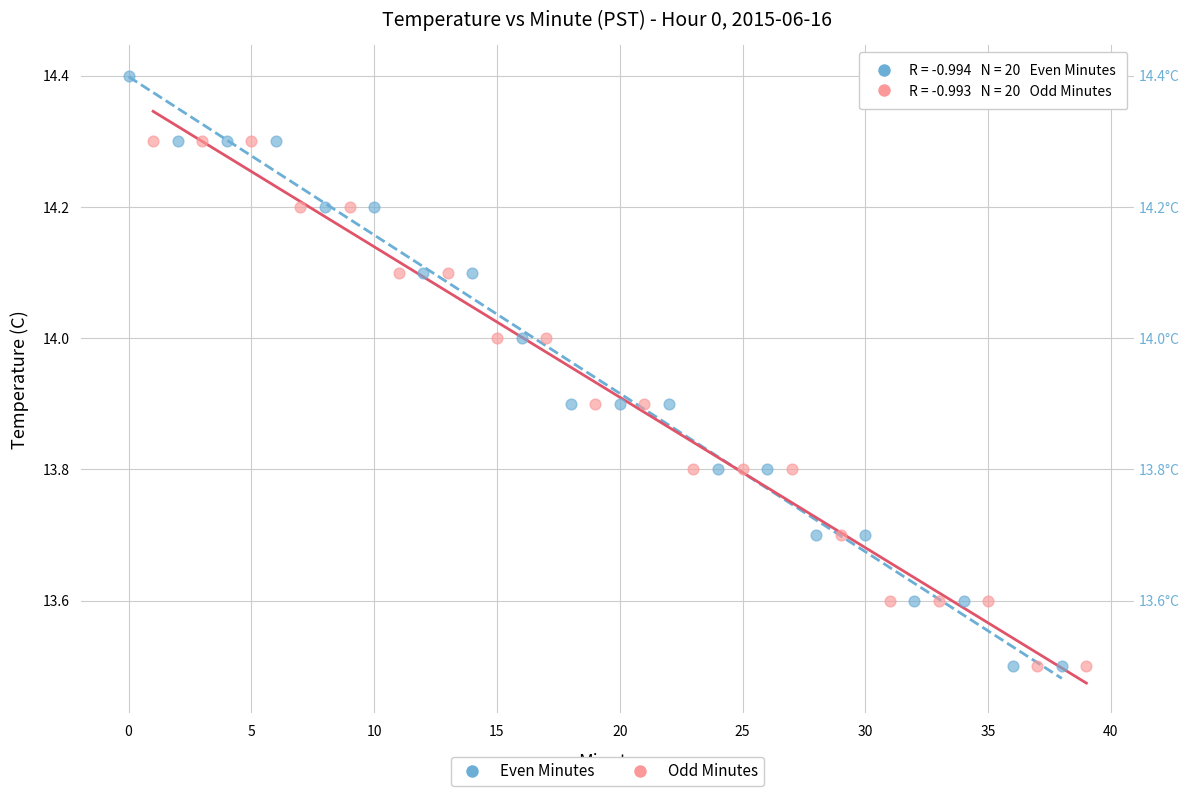

Which series reaches the maximum Y coordinate?

Even Minutes